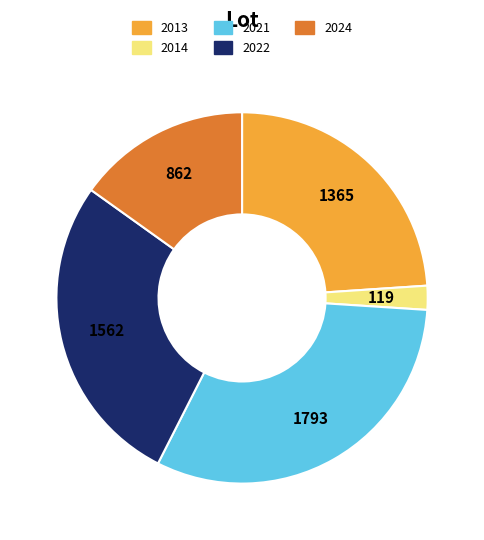

Is 2024 the majority of the pie?

No